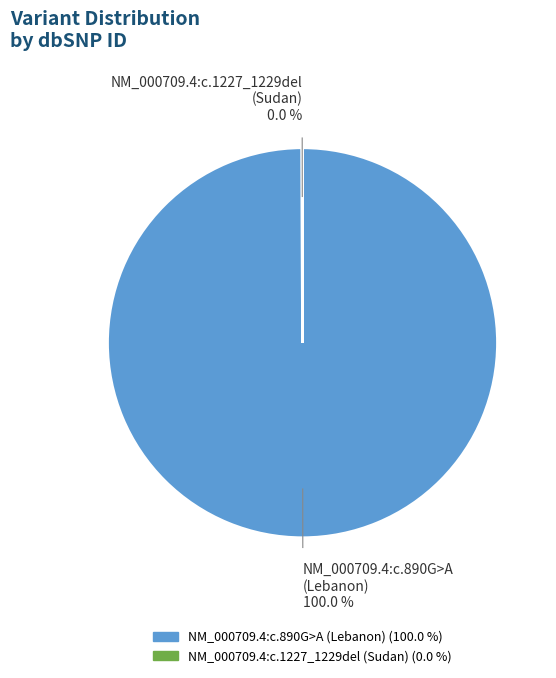

Which slice is the largest?

NM_000709.4:c.890G>A (Lebanon)